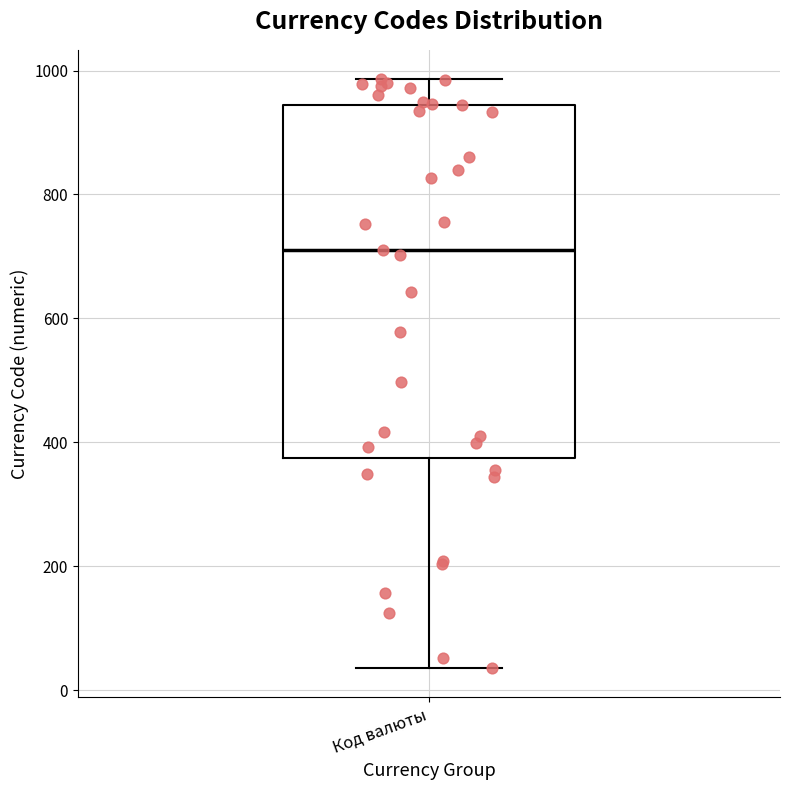

Read this box plot against the y-axis: the position of the median line, the range covered by the box, and the ends of both whiskers. The values are not printed on the chart, so give them approximately, as read against the axis.

median 720, box 380 to 940, whiskers 40 to 980